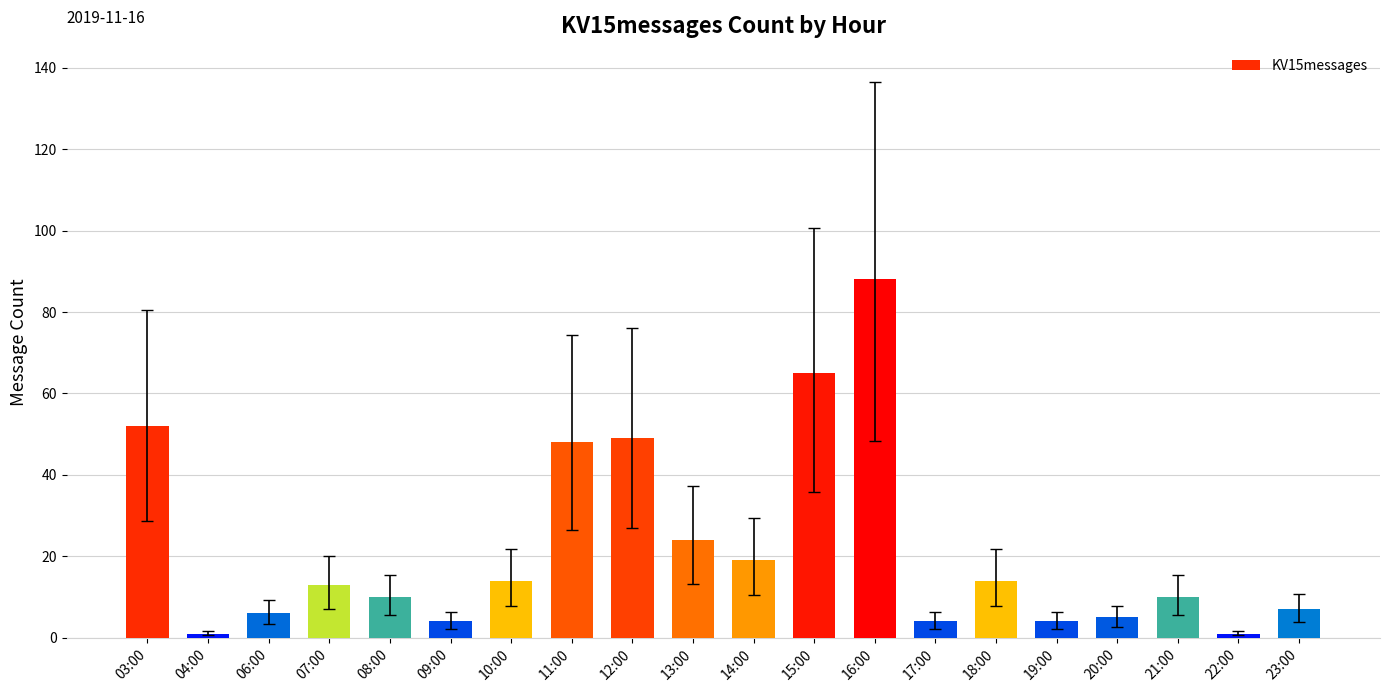

Which has a higher value, 14:00 or 19:00?

14:00